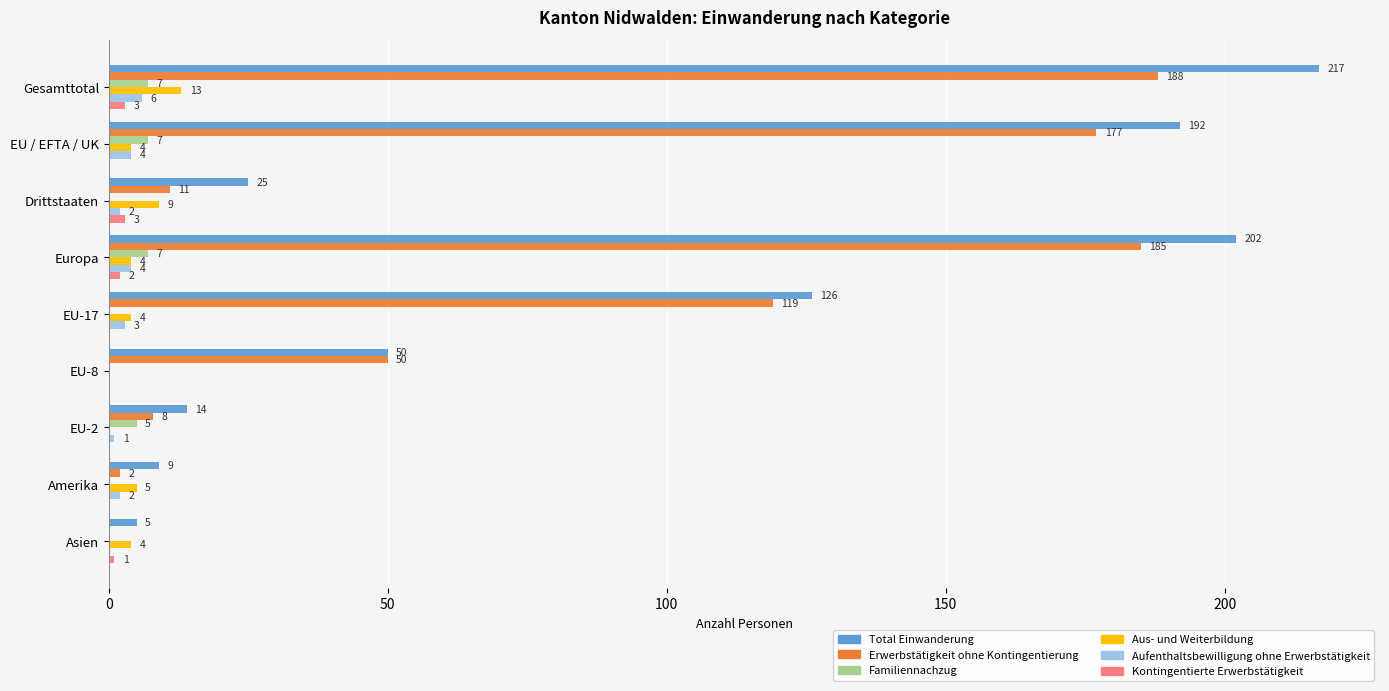

Between Drittstaaten and Europa, which series saw the biggest shift?

Total Einwanderung